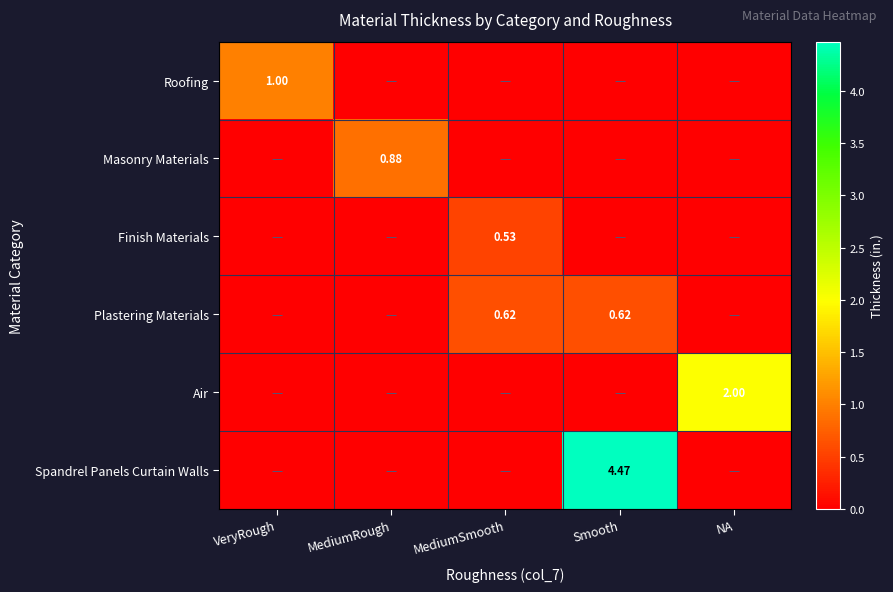

Which series changed the most between VeryRough and MediumSmooth?

Roofing